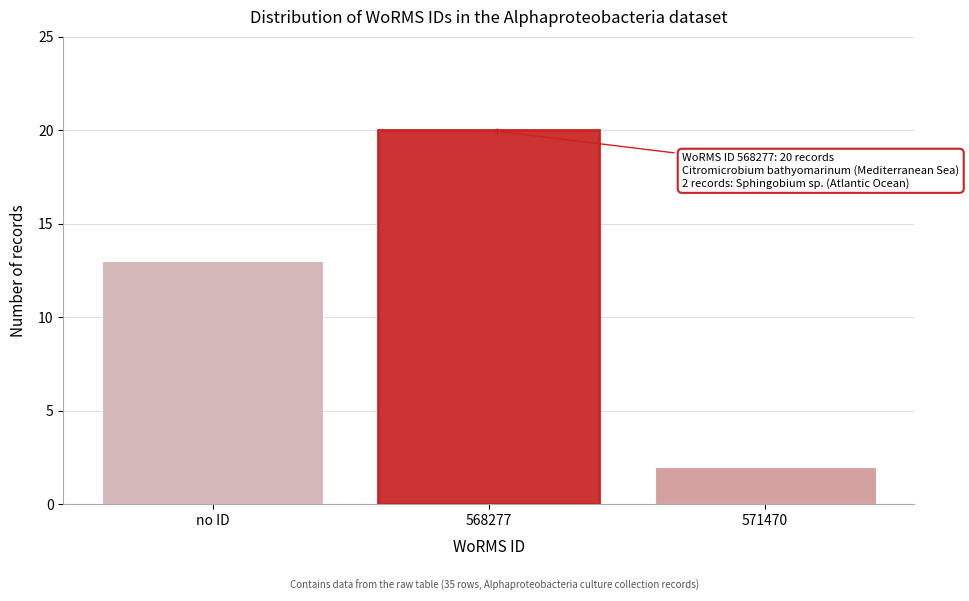

Reading right to left, list all the values displayed in this chart.

571470=2	568277=20	no ID=13